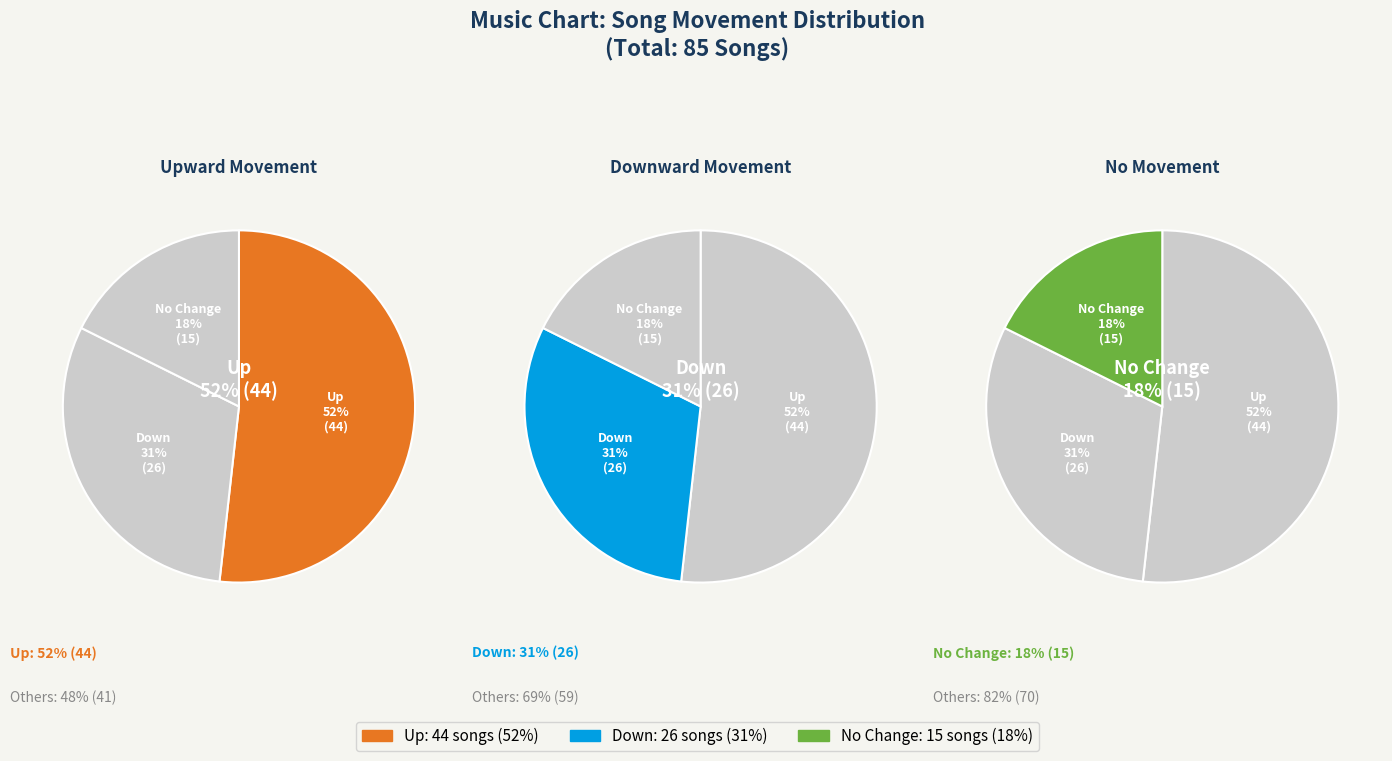

Does any single category account for the majority?

Yes